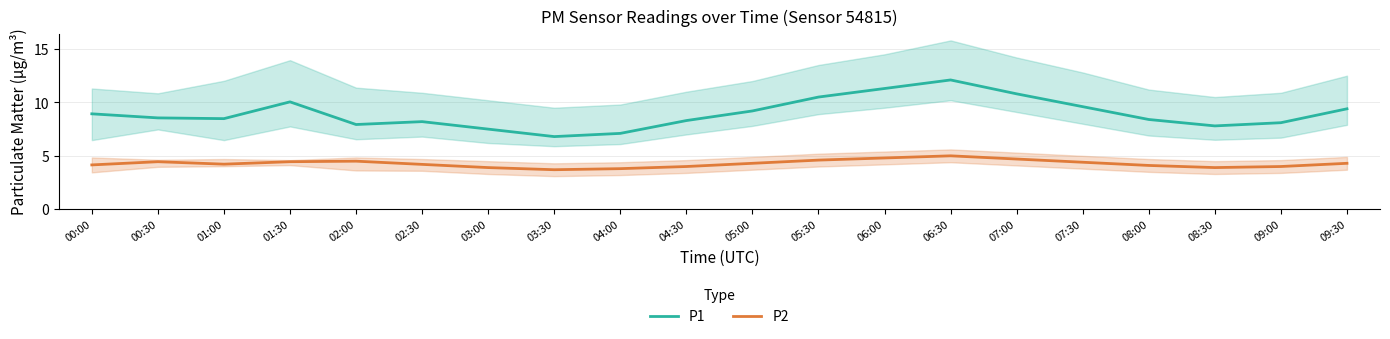

Is the value of P2 at 04:00 greater than the value of P1 at 06:00?

No